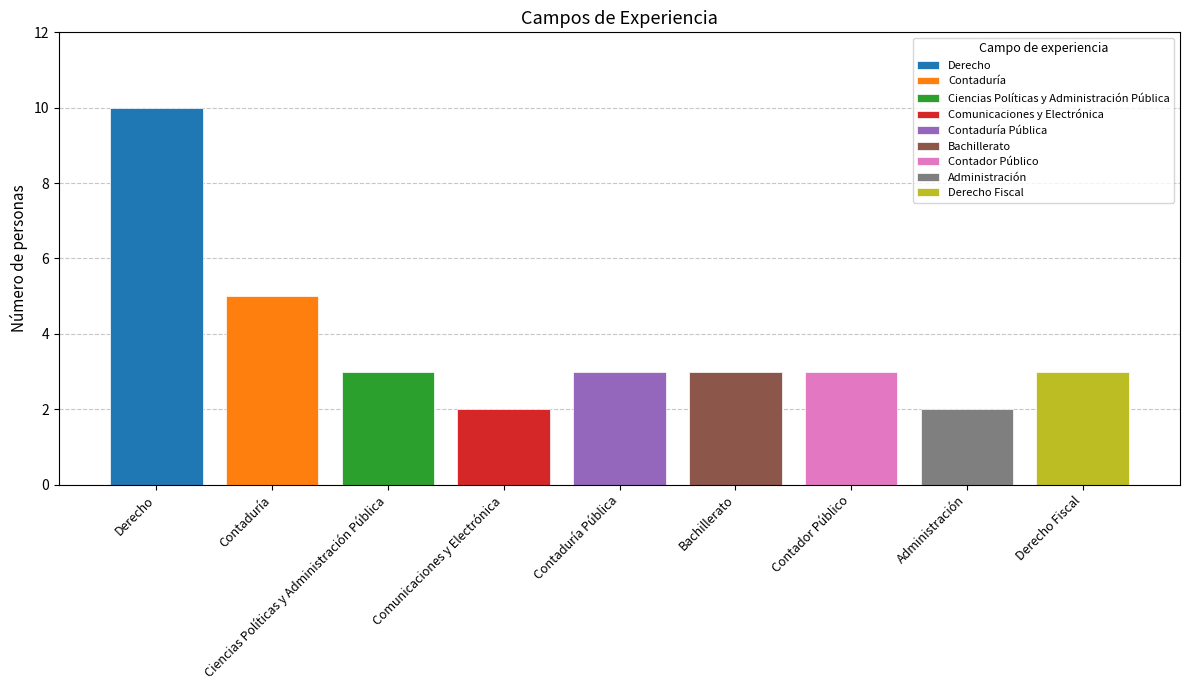

Read the value at Bachillerato.

3